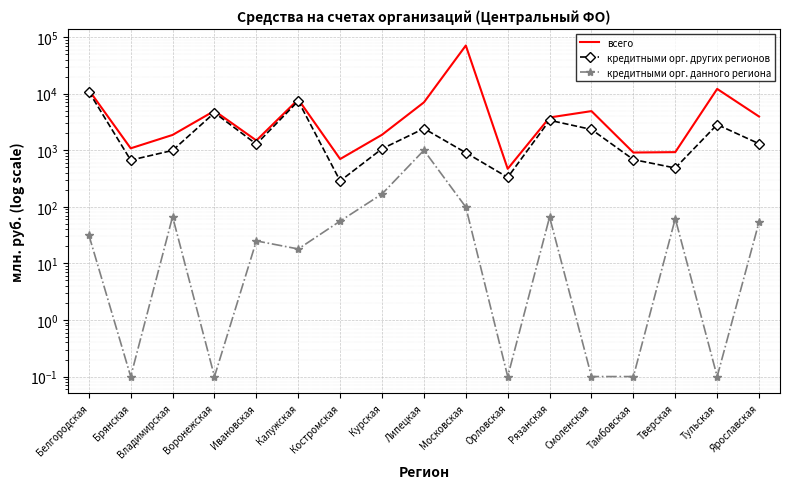

Which category has the lowest value across all series?

Брянская